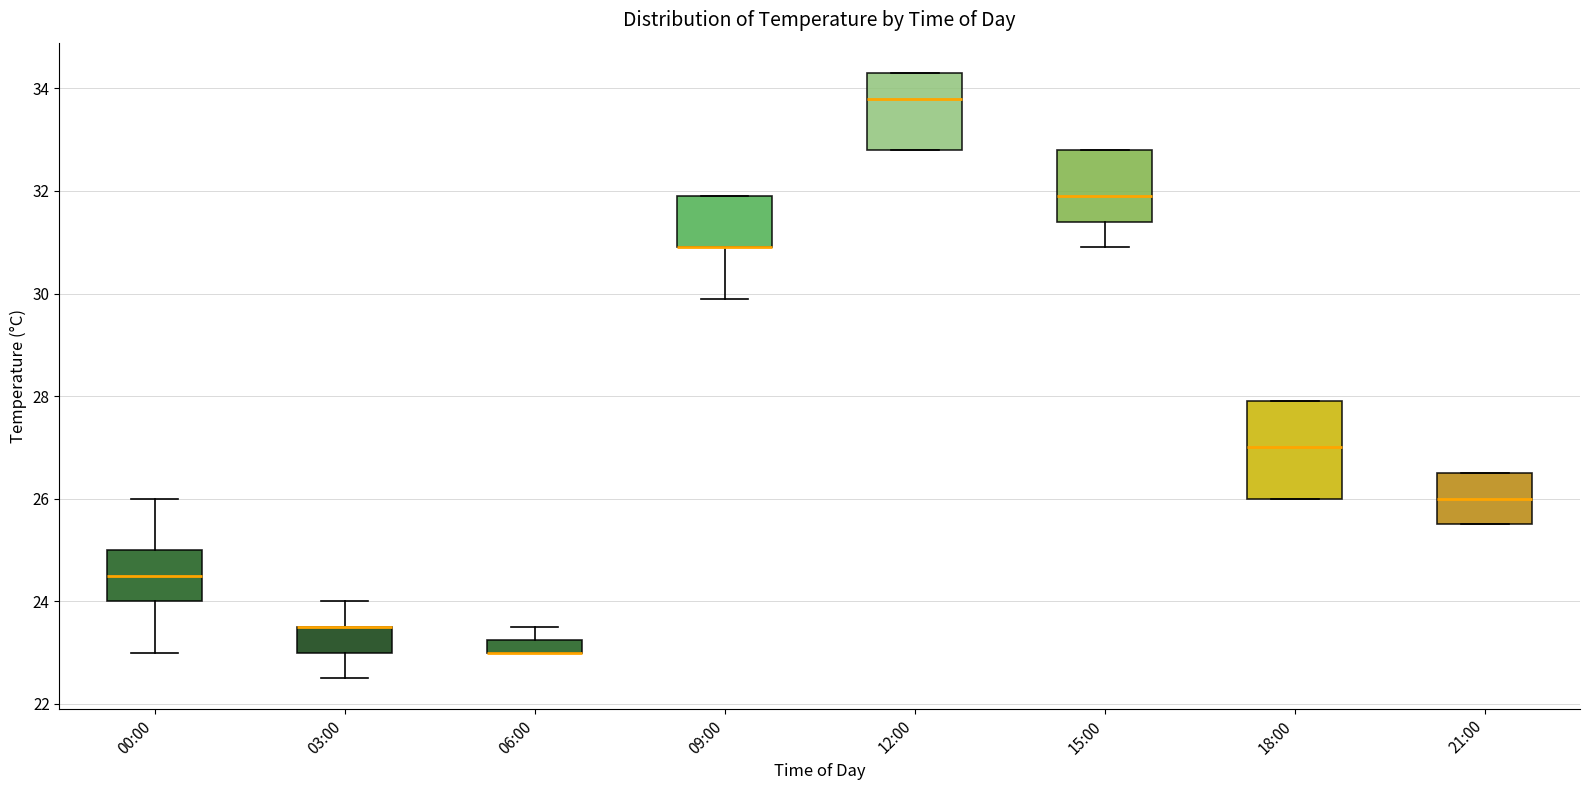

Where does the lower whisker of the box for 15:00 end on the y-axis? The values are not printed on the chart, so give them approximately, as read against the axis.

31.0